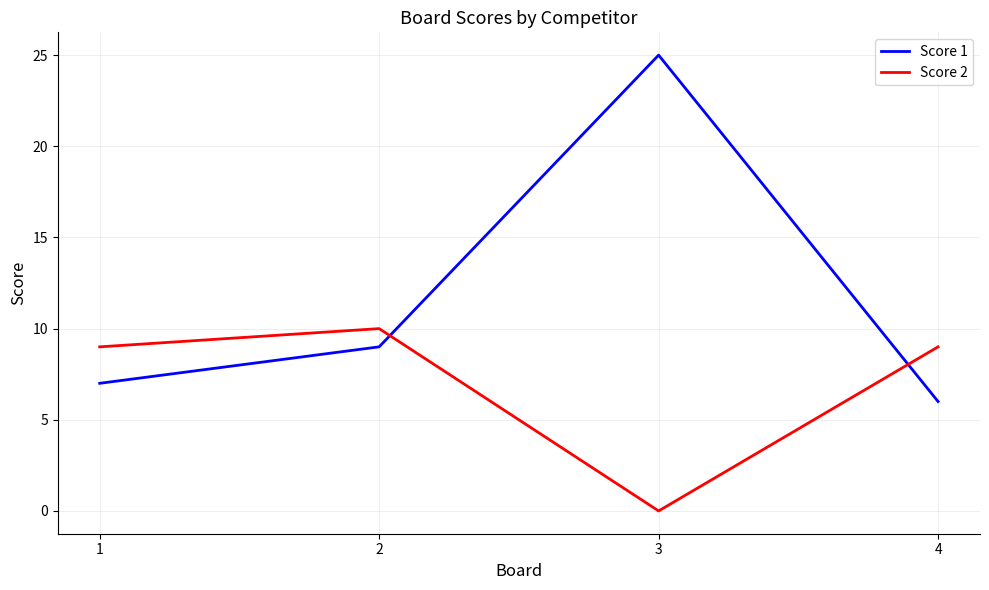

True or false: Score 1 and Score 2 cross at least once.

True